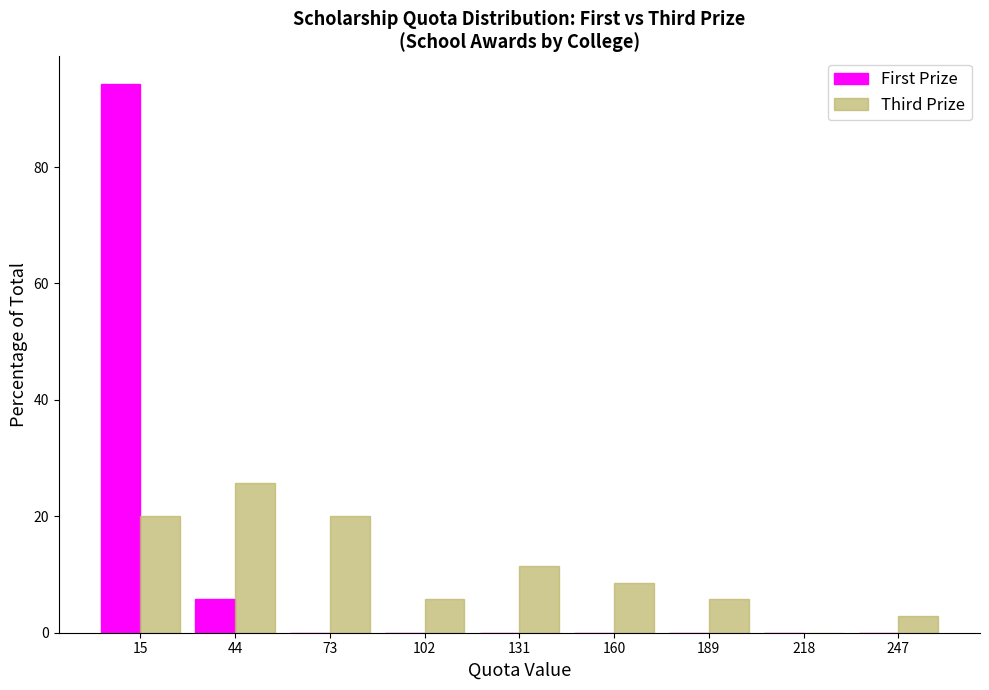

What is the height of the First Prize bar covering 0 to 30 on the x-axis? Neither the bar edges nor the heights are printed on the chart, so give them approximately, as read against the axes.

94